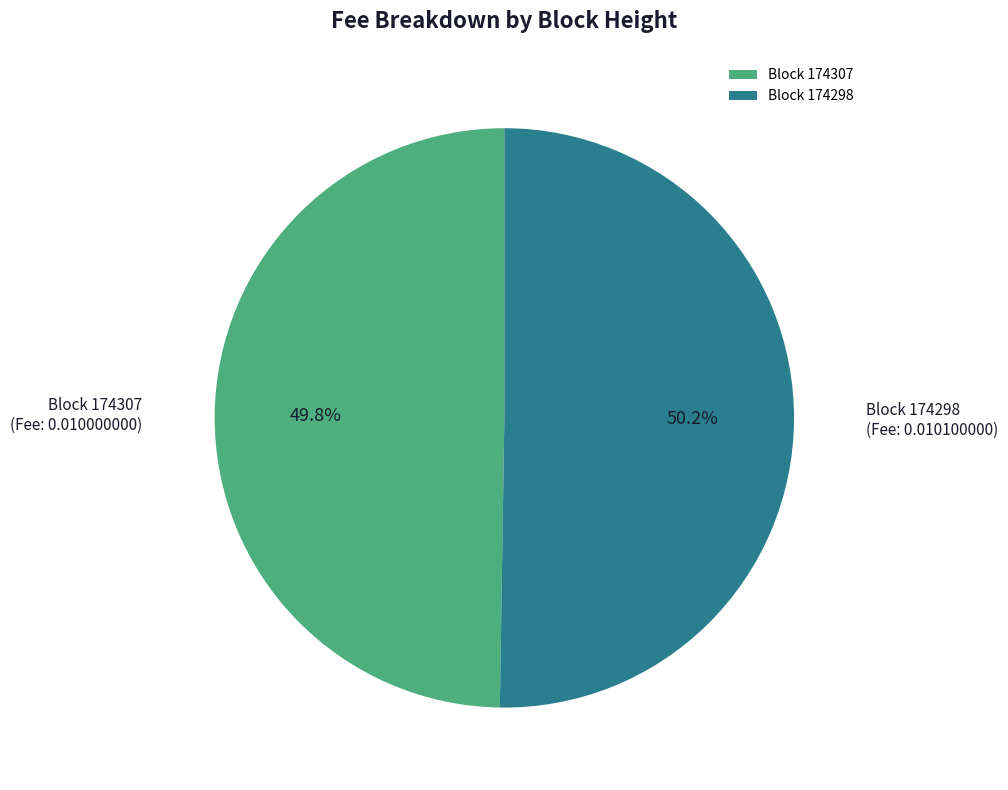

Is there any slice that represents more than half of the pie?

Yes